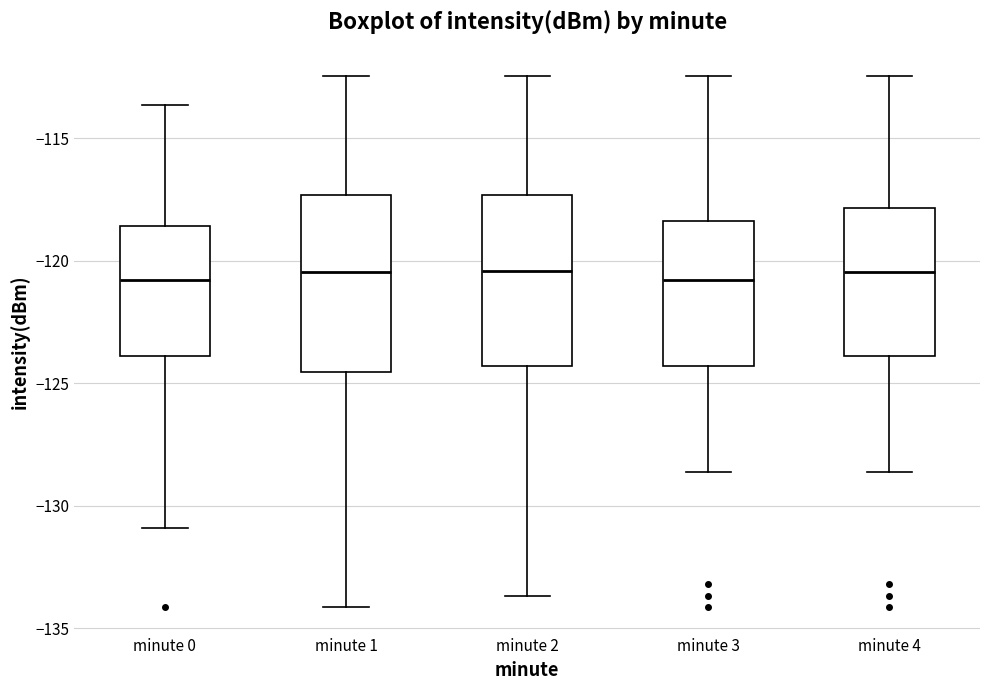

Reading left to right, transcribe this box plot: for each box, give where its median line is, the range the box spans, and where its two whiskers end, as read against the y-axis. The values are not printed on the chart, so give them approximately, as read against the axis.

minute 0: median -121.0, box -124.0 to -118.5, whiskers -131.0 to -113.5
minute 1: median -120.5, box -124.5 to -117.5, whiskers -134.0 to -112.5
minute 2: median -120.5, box -124.5 to -117.5, whiskers -133.5 to -112.5
minute 3: median -121.0, box -124.5 to -118.5, whiskers -128.5 to -112.5
minute 4: median -120.5, box -124.0 to -118.0, whiskers -128.5 to -112.5